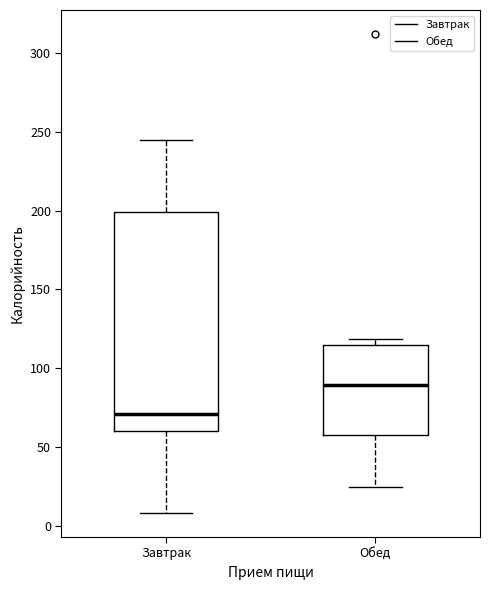

Reading left to right, read every box against the y-axis: the position of its median line, the range the box covers, and the ends of its whiskers. The values are not printed on the chart, so give them approximately, as read against the axis.

Завтрак: median 70, box 60 to 200, whiskers 10 to 245
Обед: median 90, box 60 to 115, whiskers 25 to 120